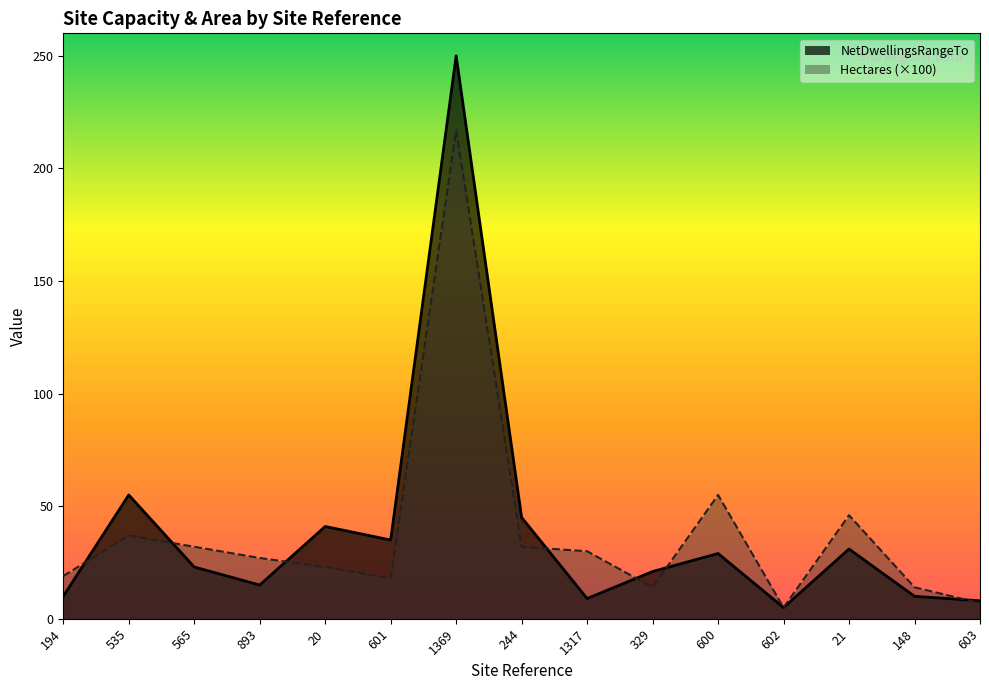

How many data points does each series have?

15